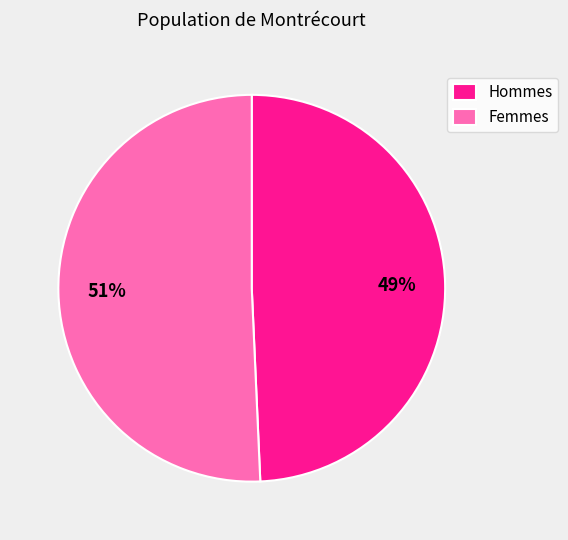

What is the largest slice in the pie chart?

Femmes